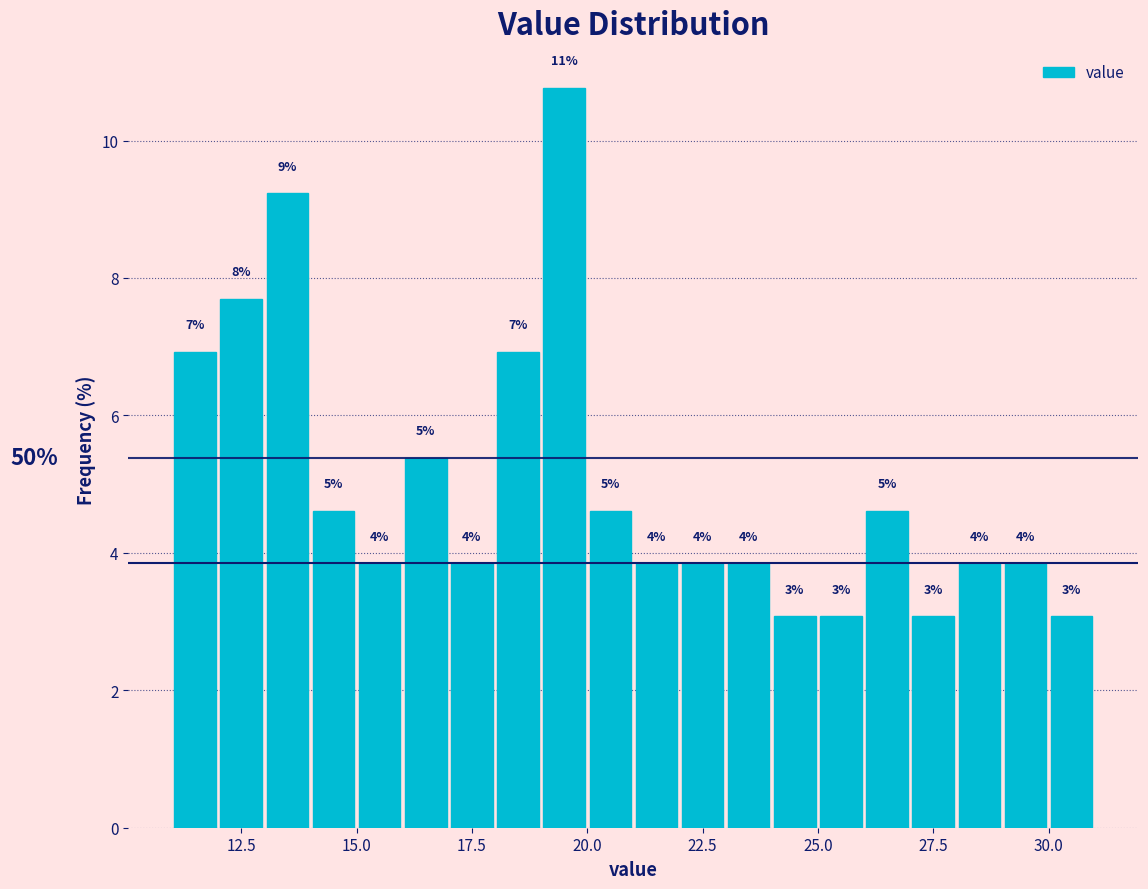

Around what value on the x-axis is the tallest bar? Give the approximate position of its centre, as read against the axis.

19.5